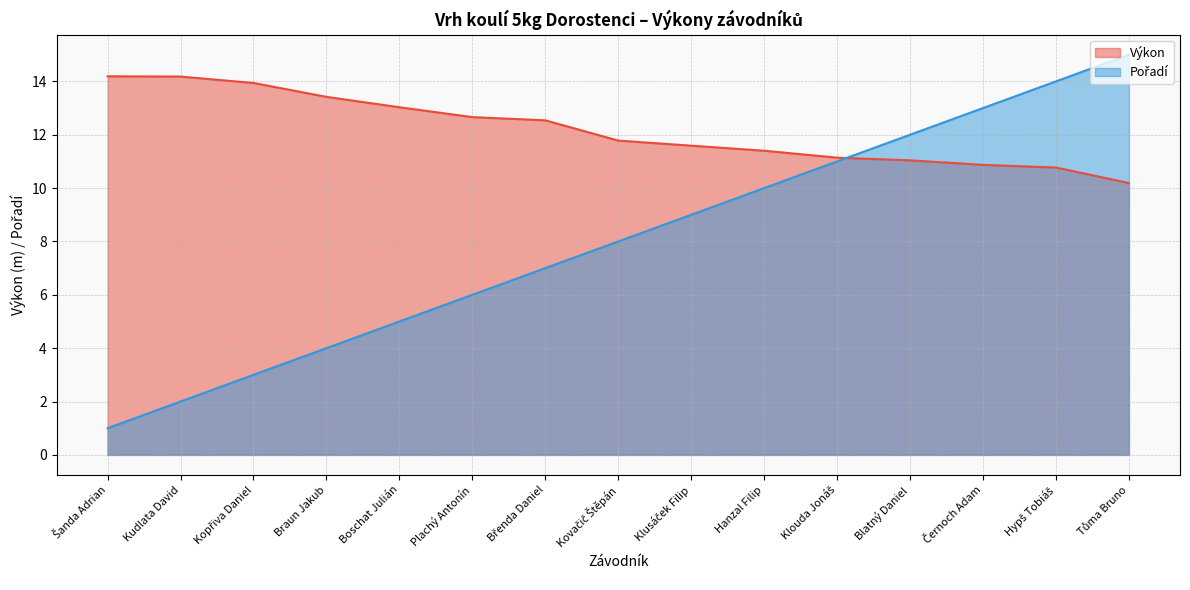

True or false: Pořadí has more than 1 interior local peaks.

False